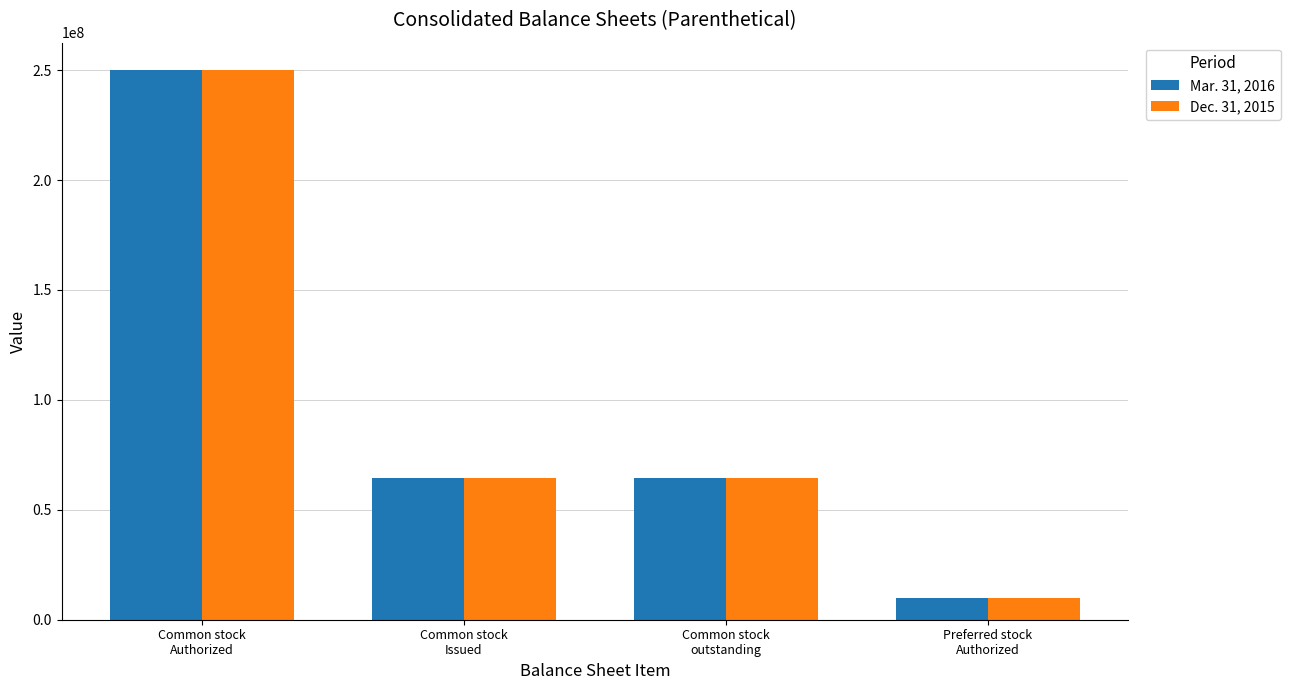

What are all the series names shown in the legend?

Mar. 31, 2016, Dec. 31, 2015